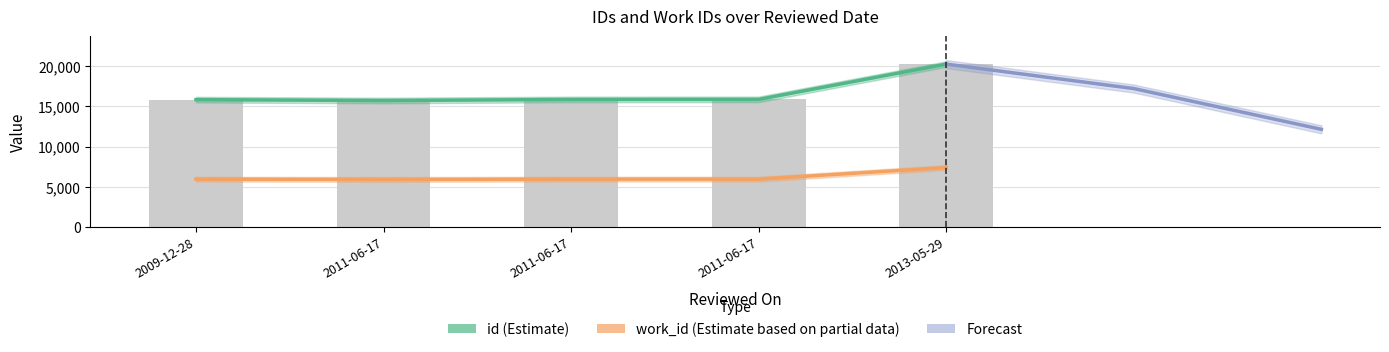

At which category is the sum across all series the highest?

2013-05-29